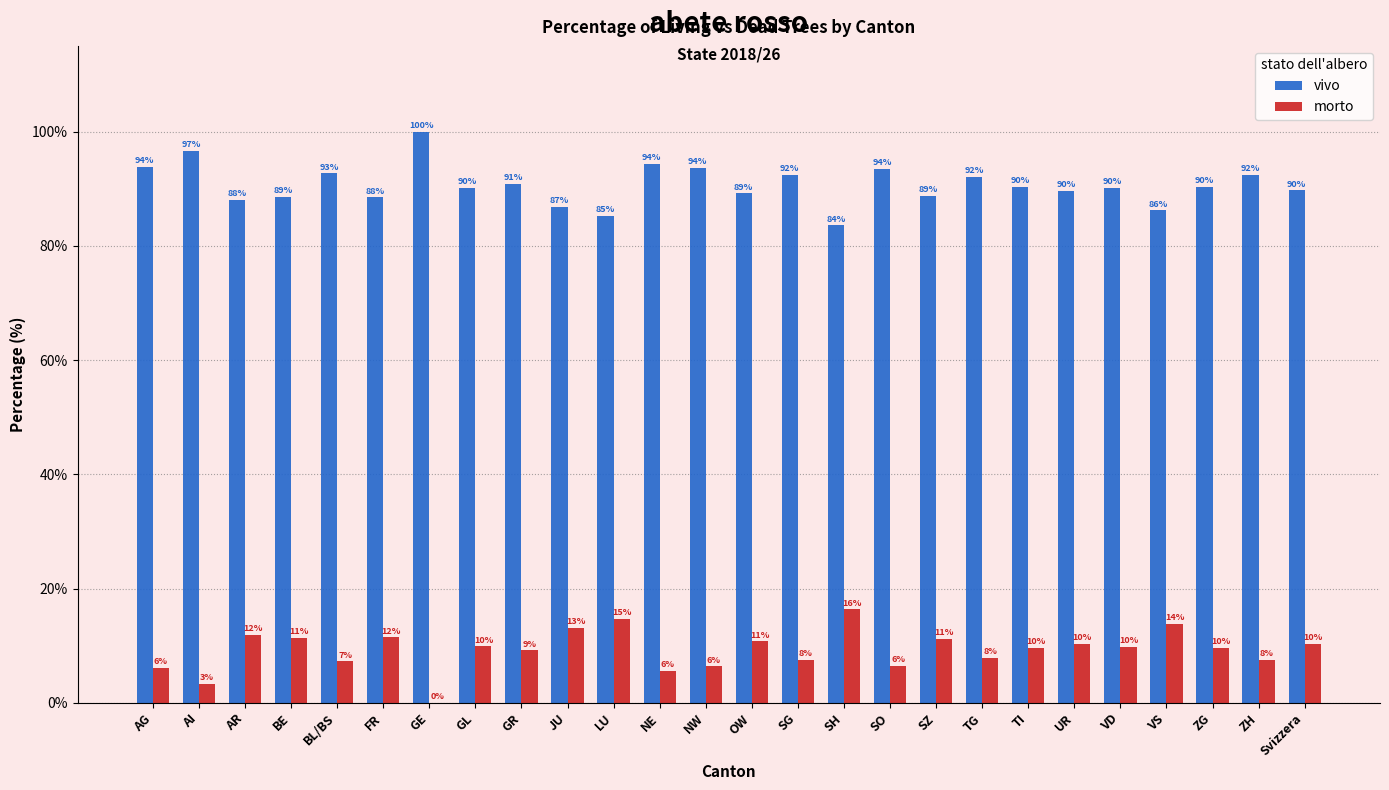

Where does the morto series first go above 9?

AR